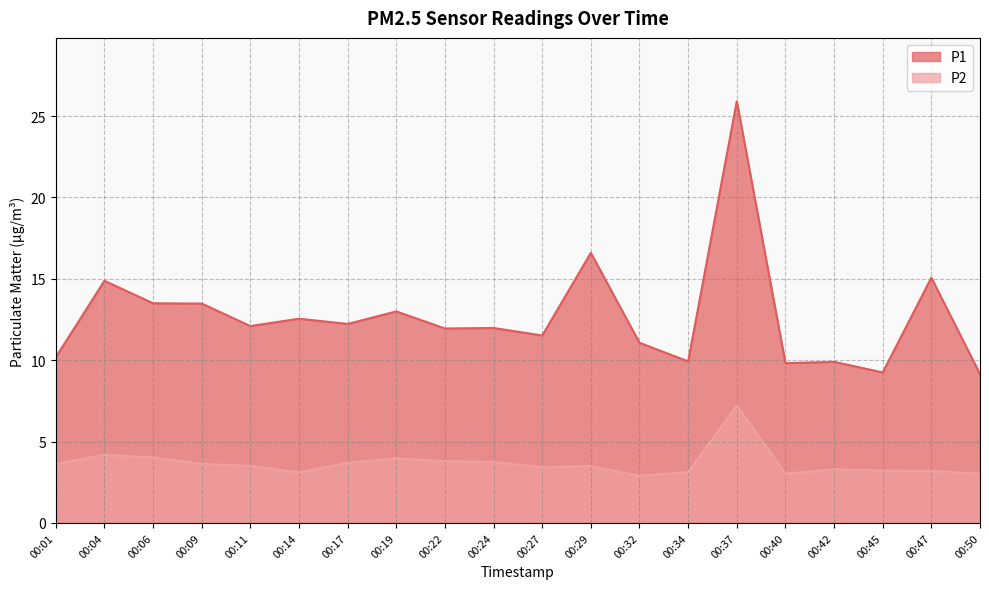

At which label does P2 reach its minimum?

00:32